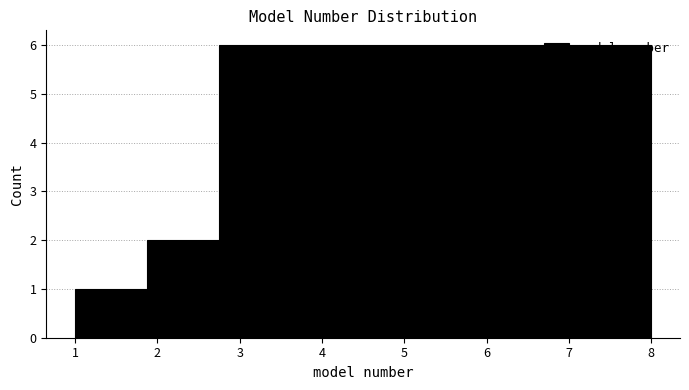

Reading left to right, transcribe this chart: for each bar, give the range it covers on the x-axis and its height. Neither the bar edges nor the heights are printed on the chart, so give them approximately, as read against the axes.

1.0 to 1.9: 1
1.9 to 2.8: 2
2.8 to 3.6: 6
3.6 to 4.5: 6
4.5 to 5.4: 6
5.4 to 6.3: 6
6.3 to 7.1: 6
7.1 to 8.0: 6